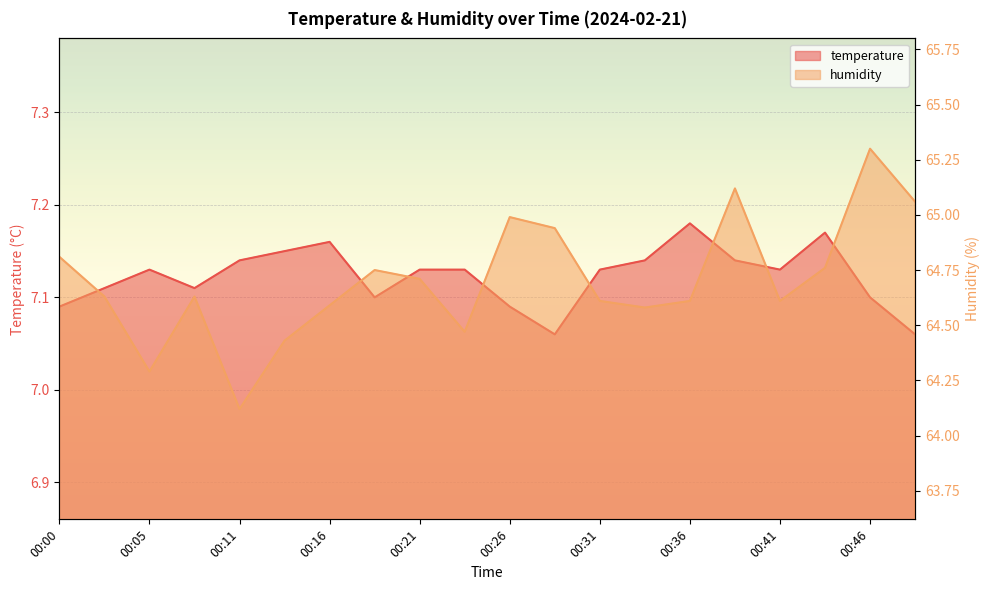

Where is the first local minimum for humidity?

00:05